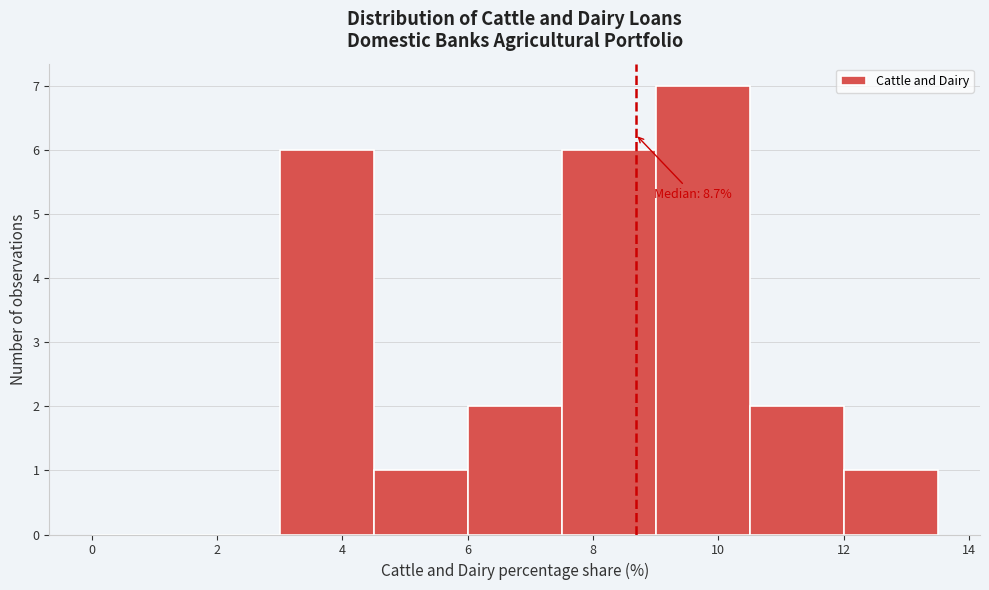

Over which range of the x-axis is the bar tallest?

9.0 to 10.5